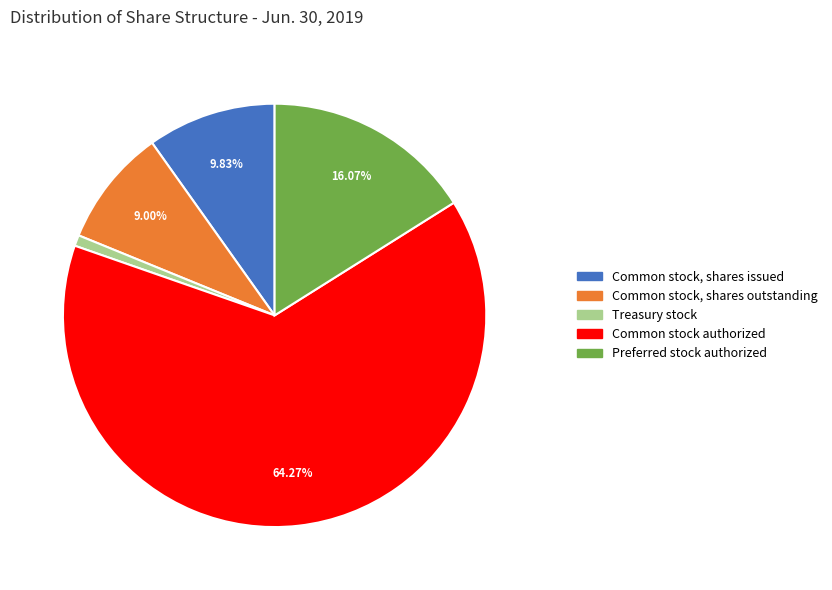

Which has a higher value, Treasury stock or Common stock, shares outstanding?

Common stock, shares outstanding